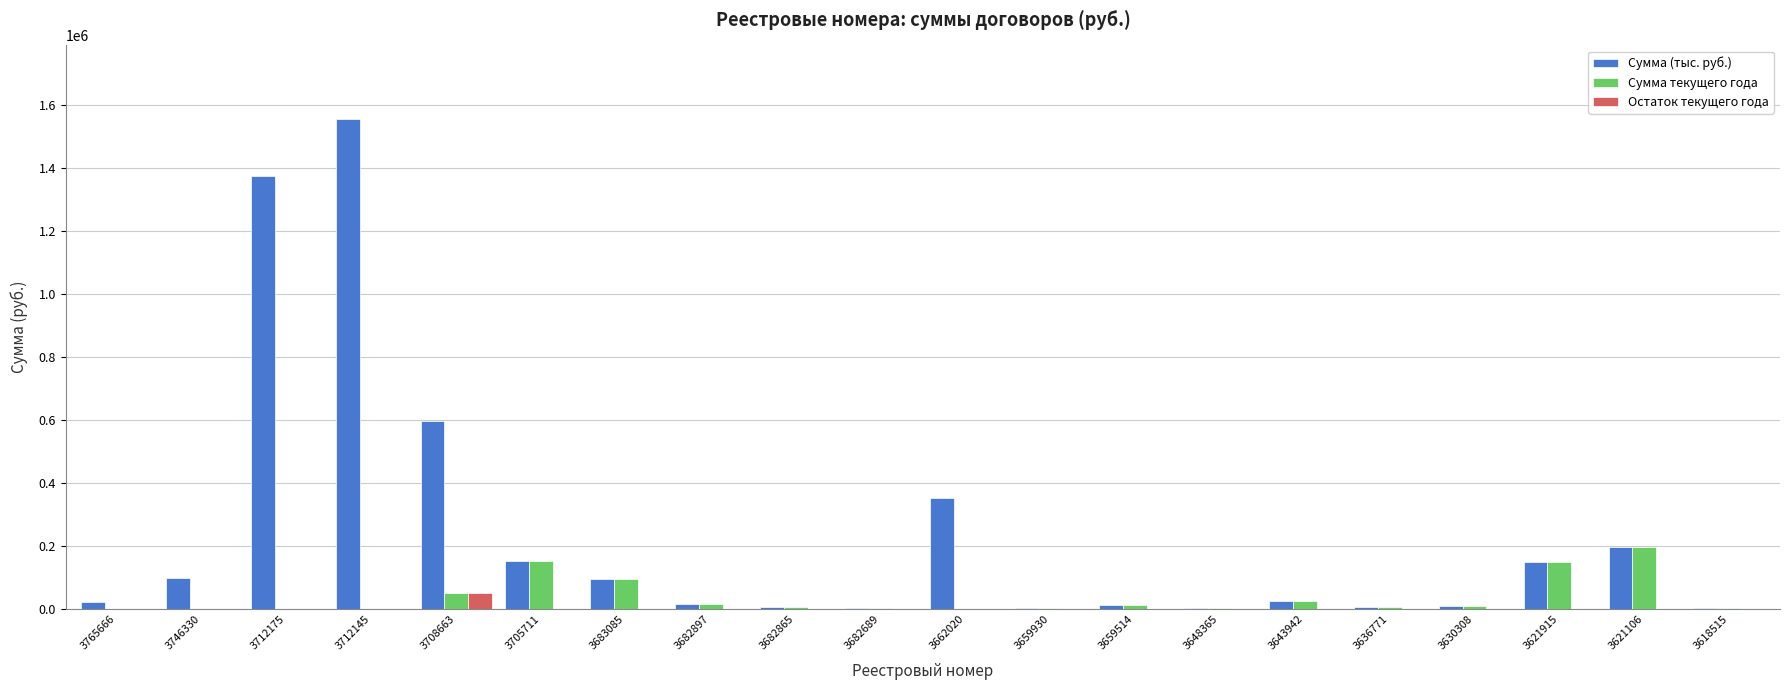

What is the approximate value of Сумма текущего года at 3621915?

150000.0